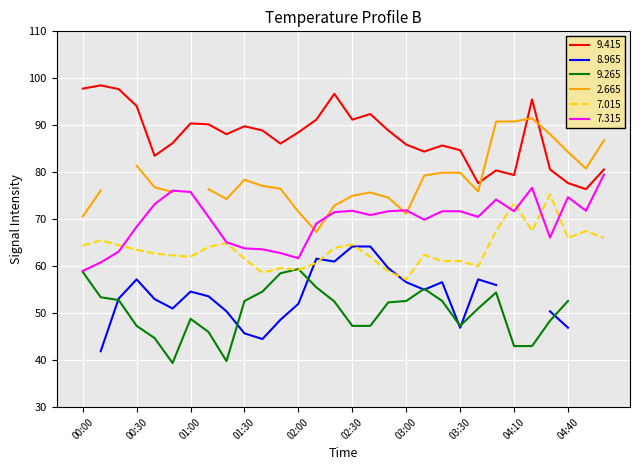

What is the value of the 7.315 point at the 17th from the left?

70.9